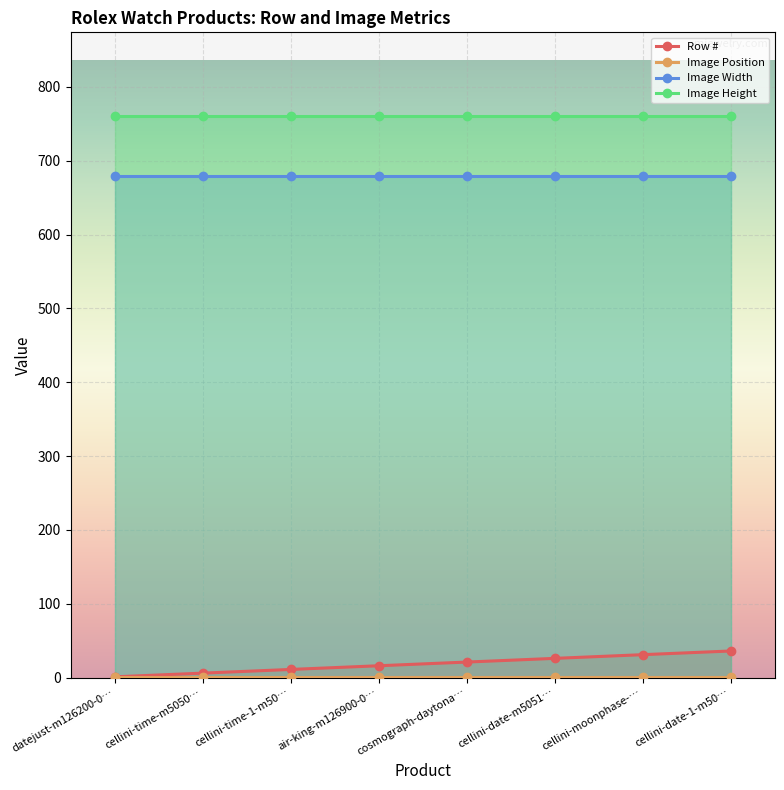

What is the difference between the highest and lowest values at cellini-date-1-m50…?

759